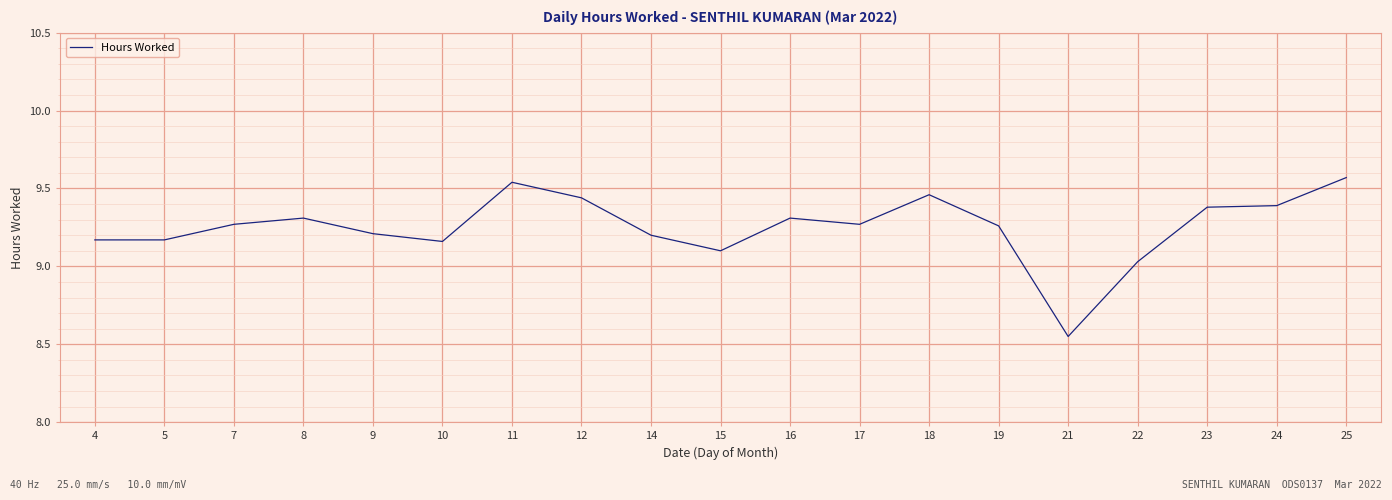

True or false: there are more than 0 points higher than both neighbors.

True